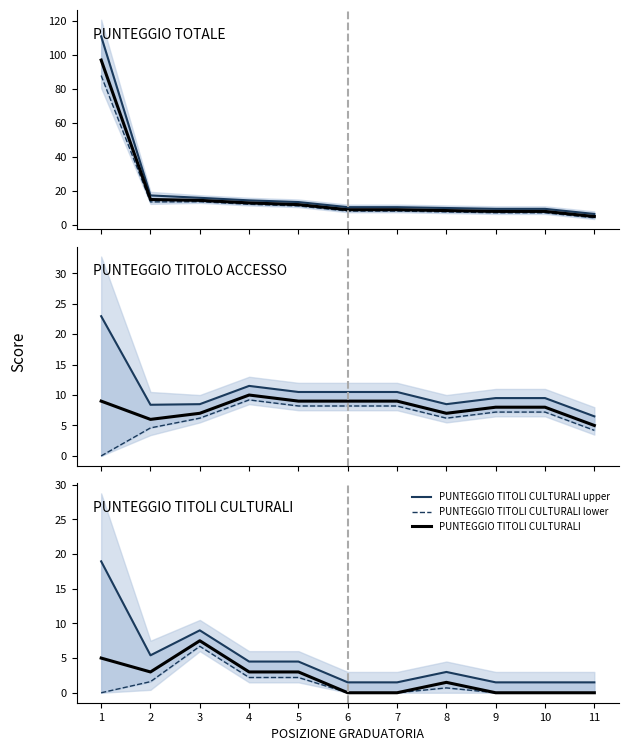

The value of PUNTEGGIO TITOLI CULTURALI at 3 is 7.5. True or false?

True